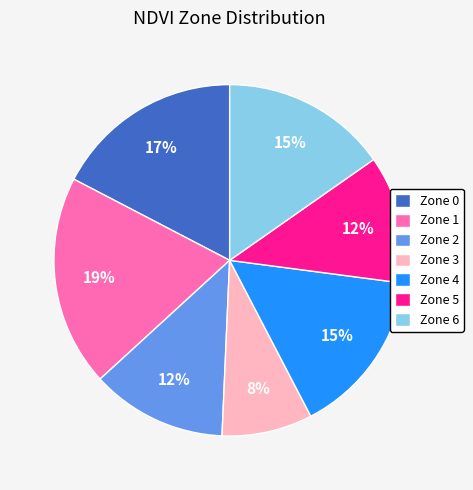

To the nearest percent, what is the combined percentage of Zone 4 and Zone 0?

33%